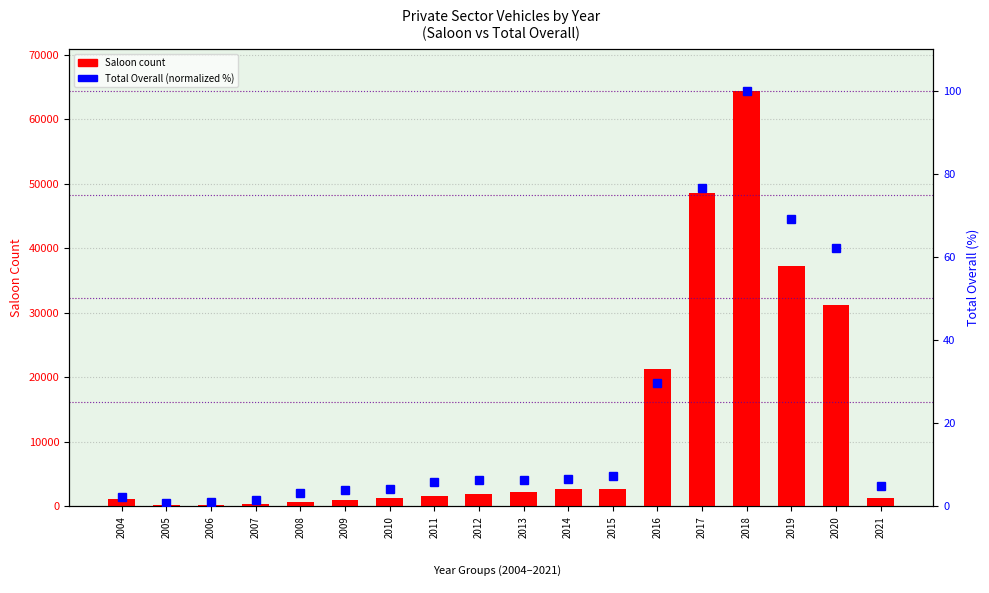

What is the approximate value of Total Overall (normalized %) at 2015?

7.4